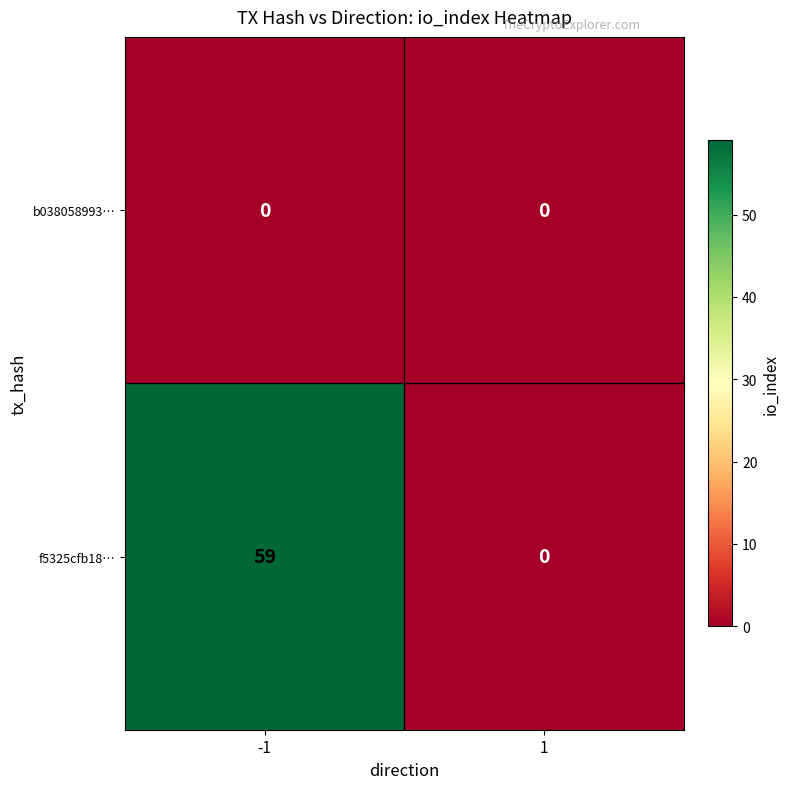

Rank the series by their average value, from highest to lowest.

f5325cfb18…, b038058993…